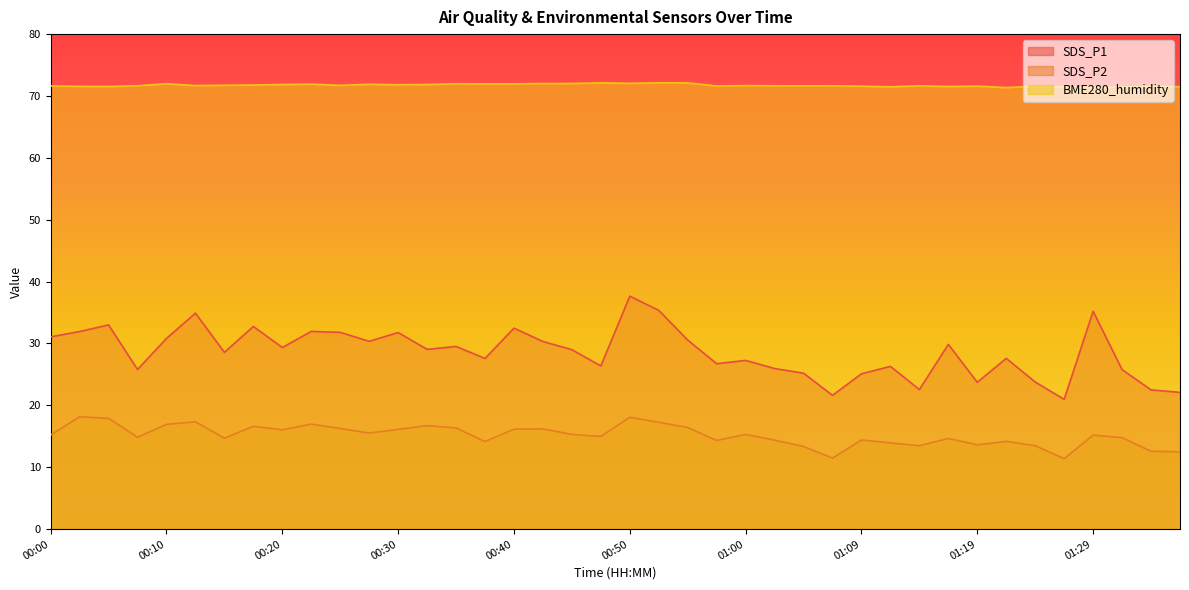

What is the minimum value shown in the chart?

11.4